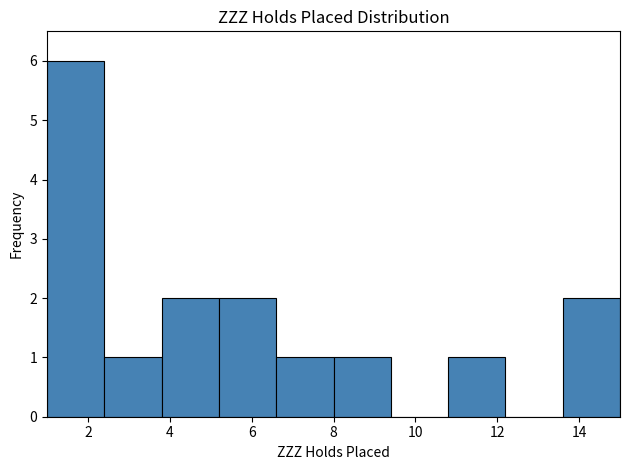

Over which range of the x-axis is the bar tallest?

1.0 to 2.4